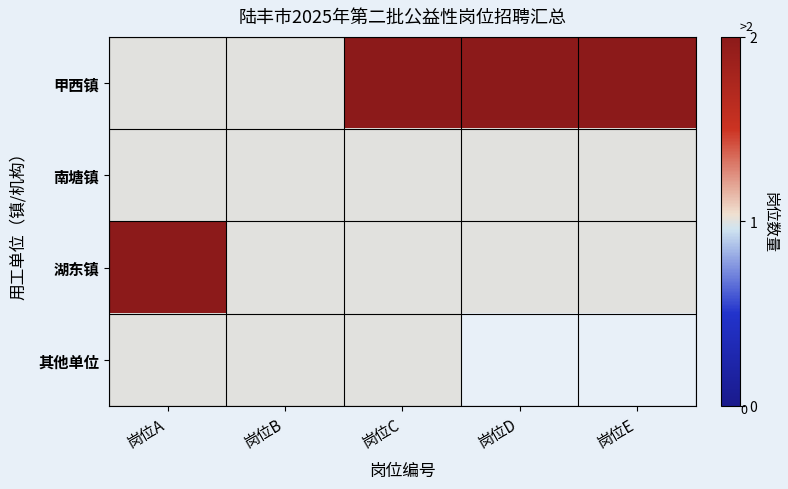

The 南塘镇 series shows 1.5 at 岗位B. True or false?

False